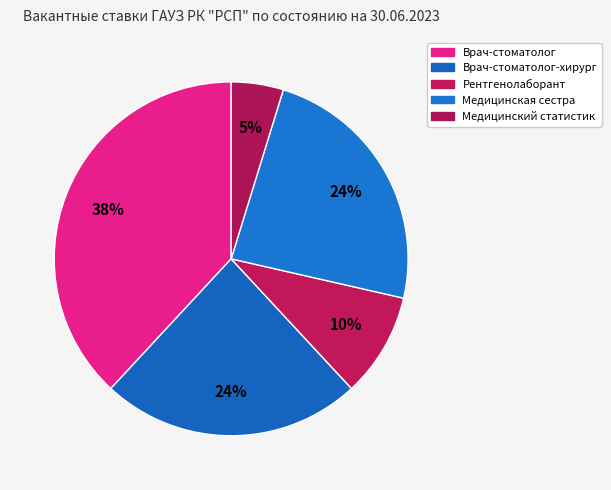

Count the number of slices in the pie.

5